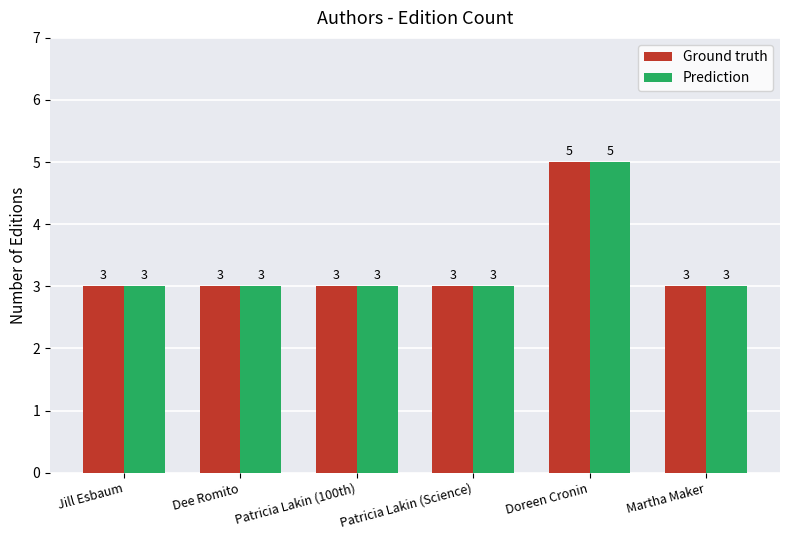

At which label does Prediction reach its peak?

Doreen Cronin